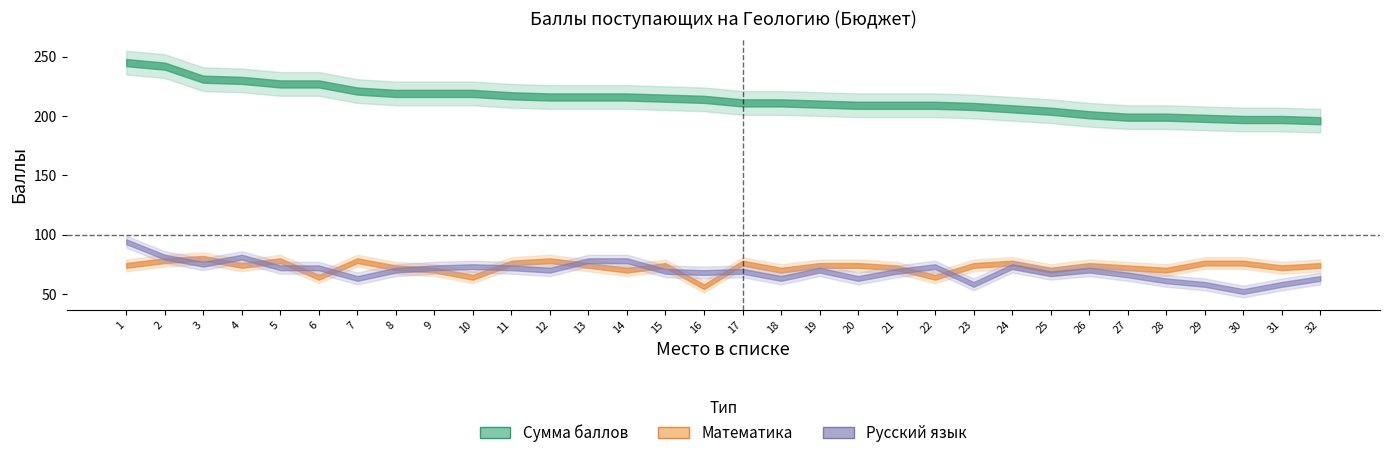

Is the value of Математика at 10 greater than the value of Русский язык at 16?

No